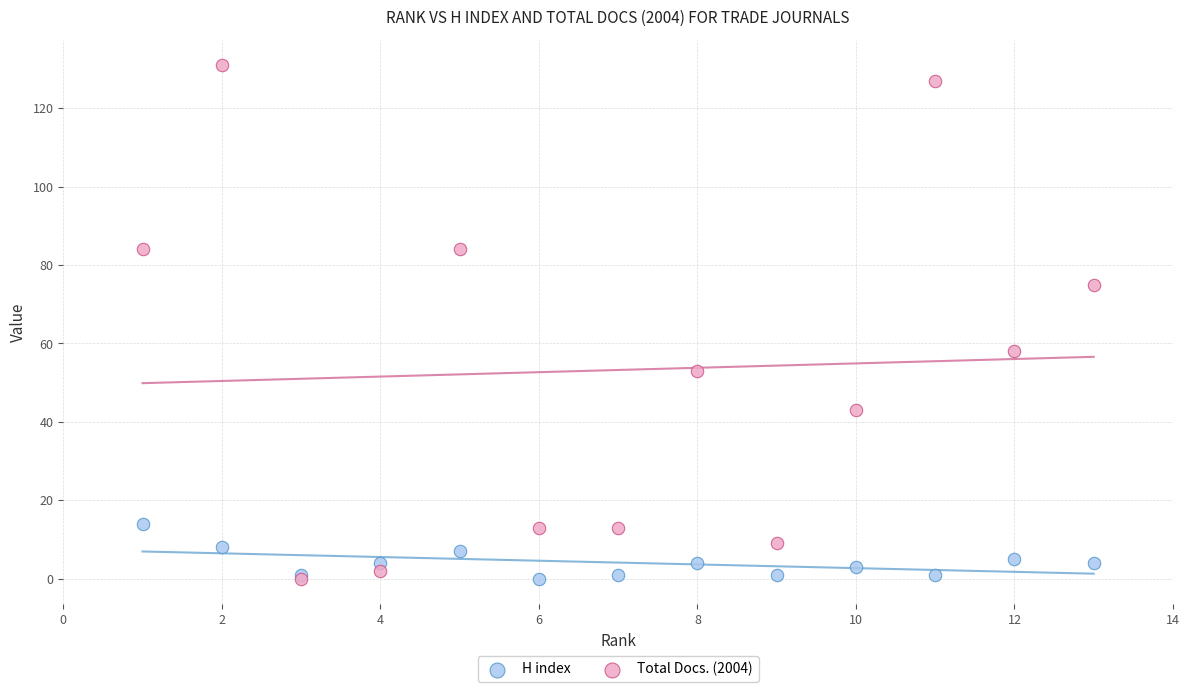

Across all series, what Y value is closest to 65?

58